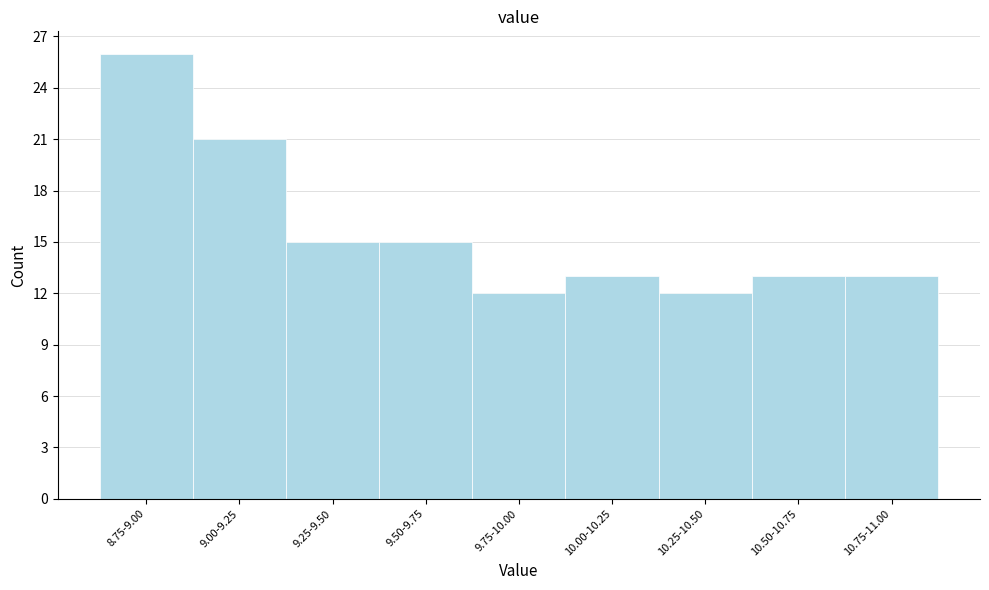

Reading left to right, what are all the values shown in this chart?

8.75-9.00=26	9.00-9.25=21	9.25-9.50=15	9.50-9.75=15	9.75-10.00=12	10.00-10.25=13	10.25-10.50=12	10.50-10.75=13	10.75-11.00=13